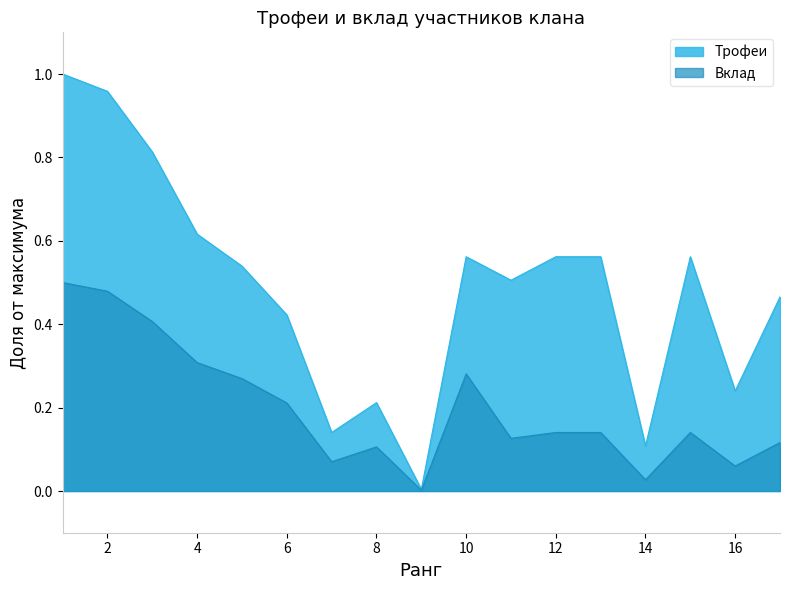

Rank the series at 11 from highest to lowest value.

Трофеи, Вклад